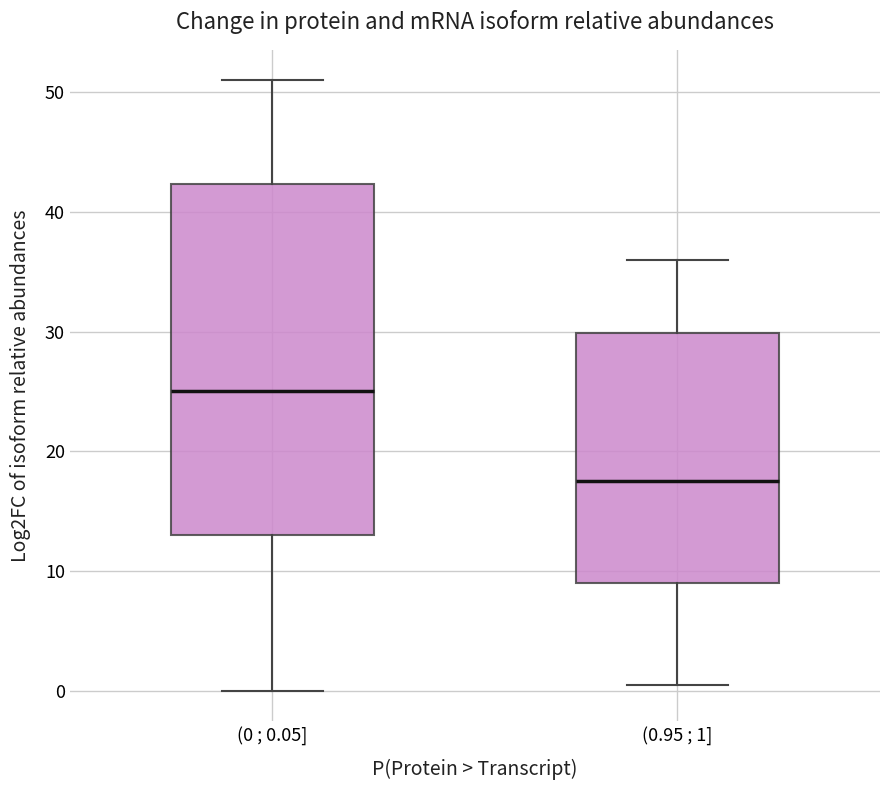

Reading left to right, transcribe this box plot: for each box, give where its median line is, the range the box spans, and where its two whiskers end, as read against the y-axis. The values are not printed on the chart, so give them approximately, as read against the axis.

(0 ; 0.05]: median 25, box 13 to 42, whiskers 0 to 51
(0.95 ; 1]: median 18, box 9 to 30, whiskers 1 to 36